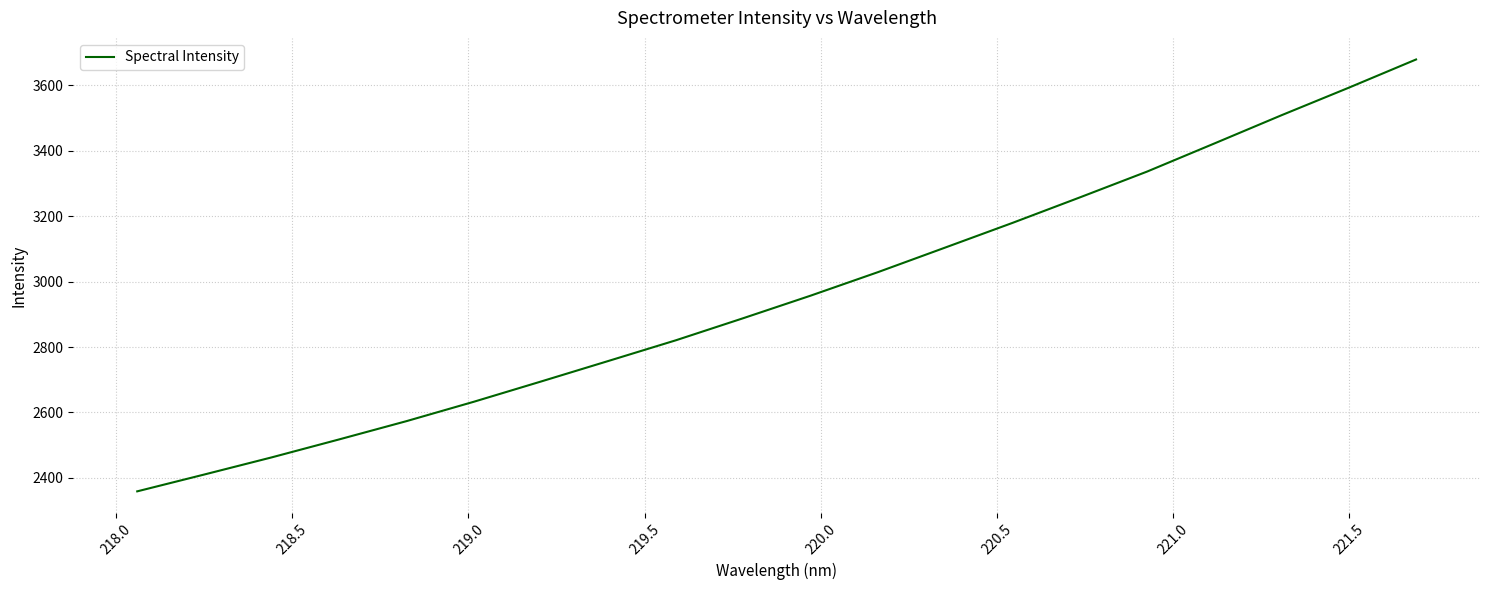

What is the minimum value shown in the chart?

2359.2